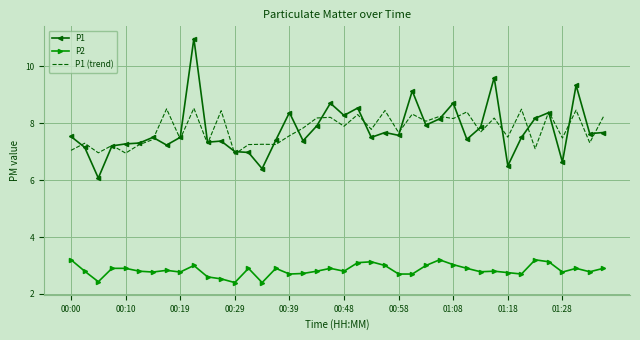

True or false: P1 has more than 1 interior local peaks.

True